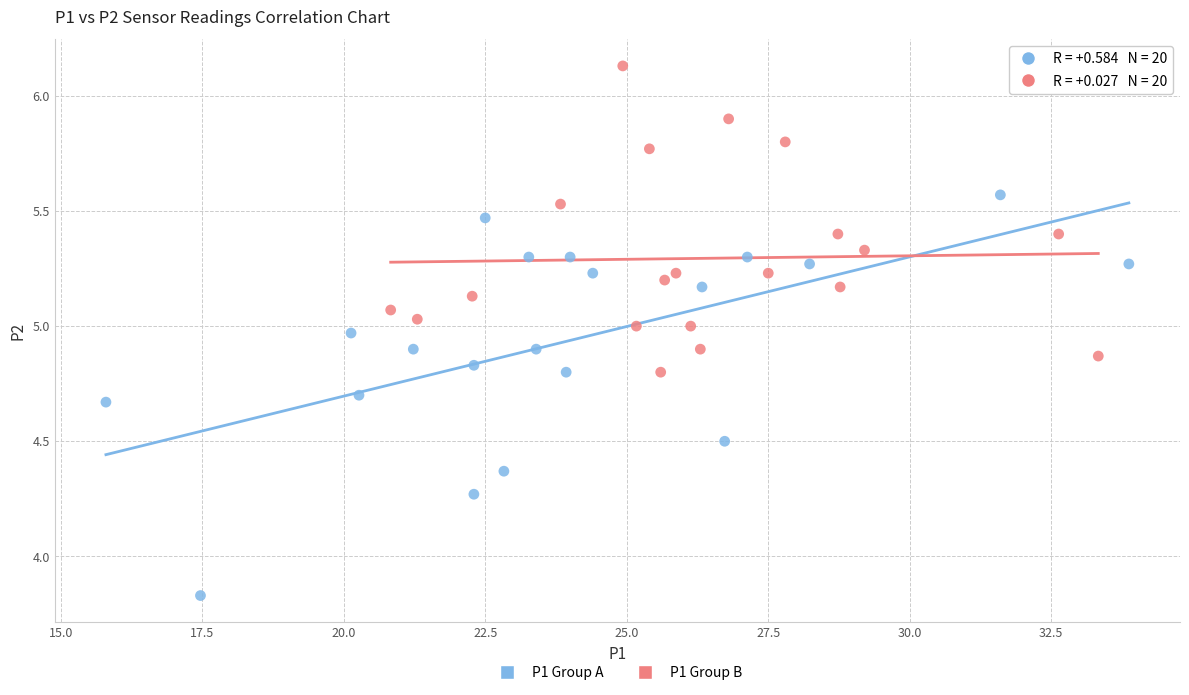

Which series contains the lowest Y value?

P1 Group A